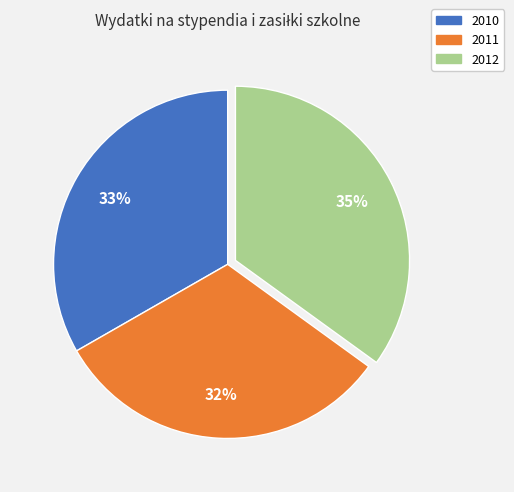

What is the largest slice in the pie chart?

2012